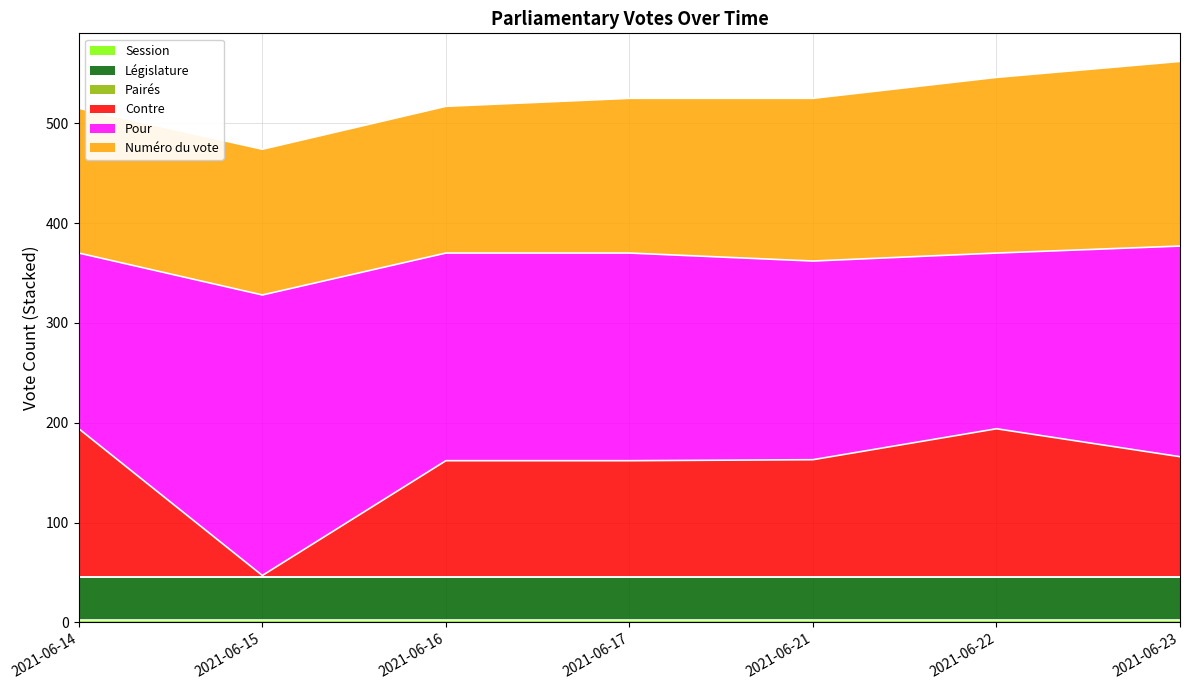

Which series has the widest spread of values?

Contre